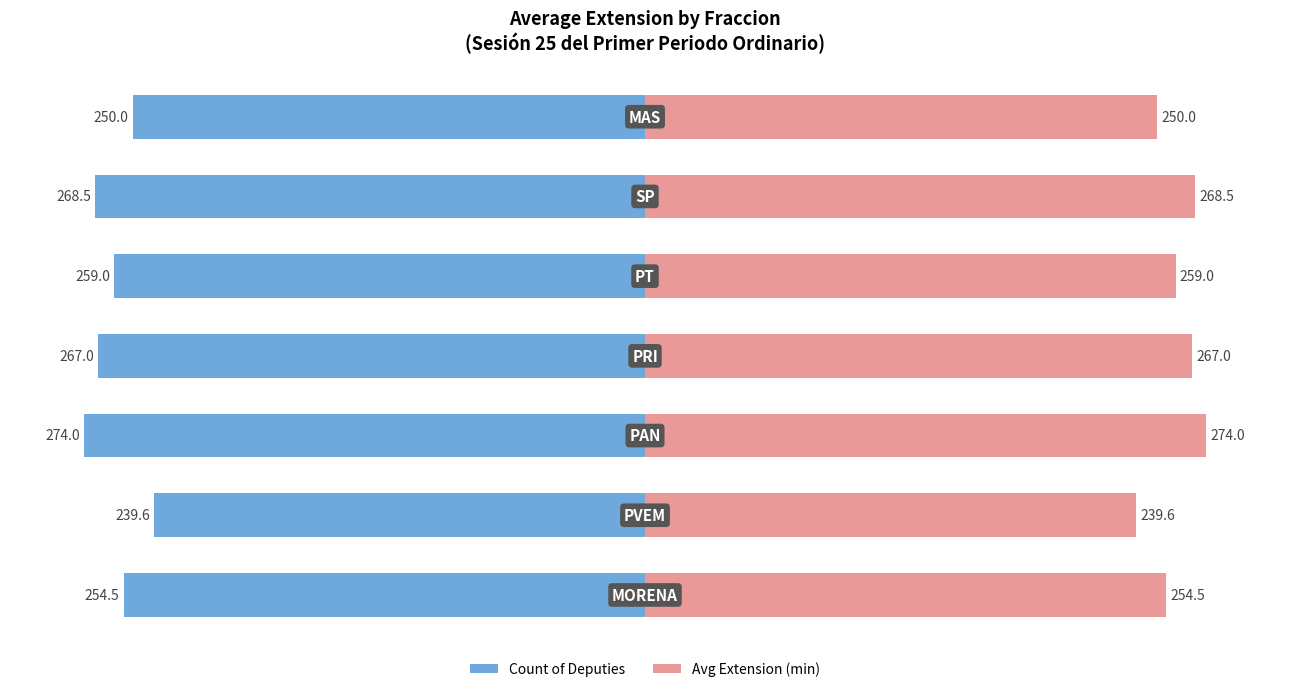

Reading left to right, transcribe all the data shown in this chart.

Count of Deputies: −400=-254.5	−300=-239.6	−200=-274.0	−100=-267.0	0=-259.0	100=-268.5	200=-250.0
Avg Extension (min): −400=254.5	−300=239.6	−200=274.0	−100=267.0	0=259.0	100=268.5	200=250.0